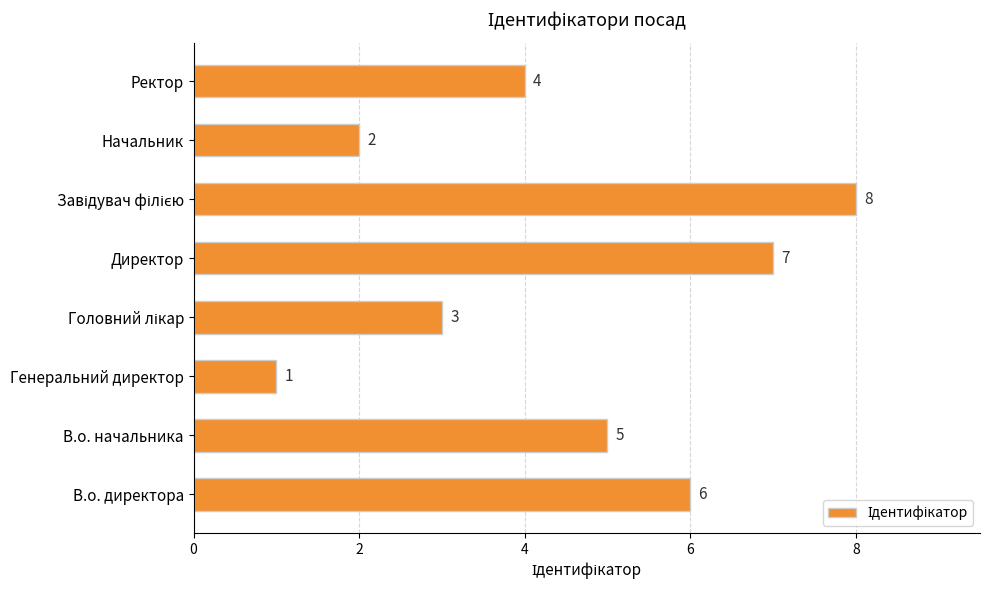

What is the difference between the maximum and second lowest values?

6